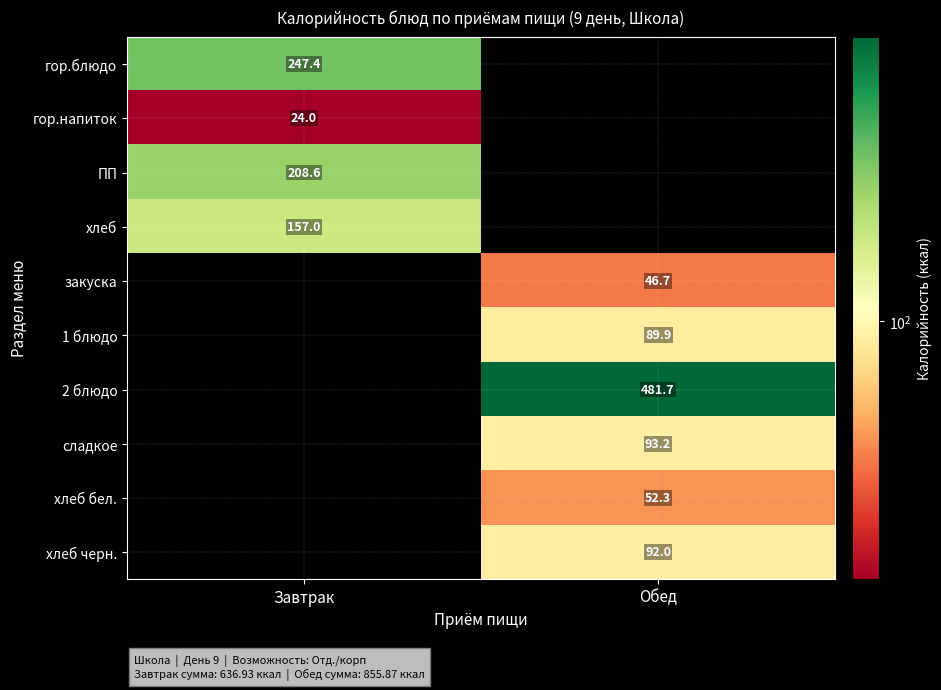

The value of хлеб бел. at Обед is 52.3. True or false?

True